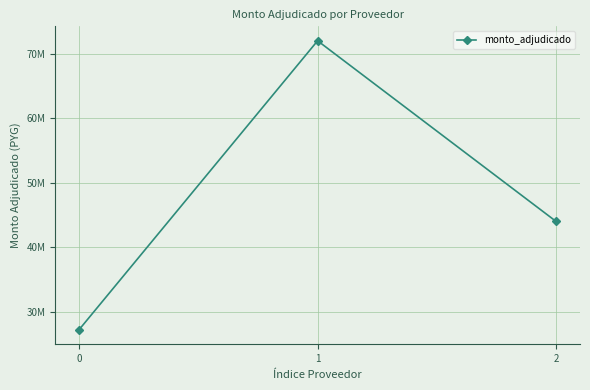

What is the smallest value displayed?

27225000